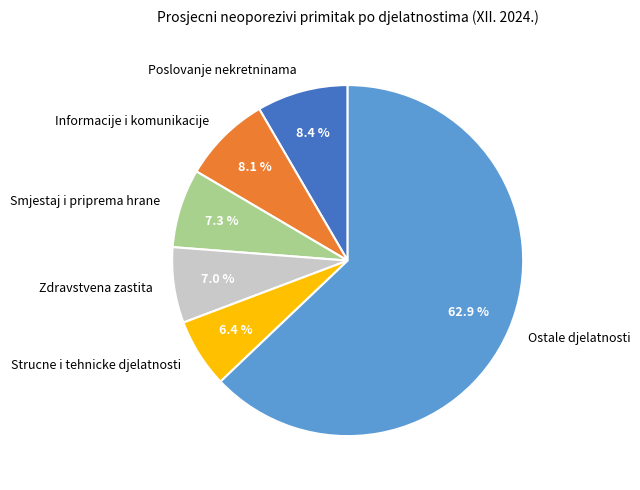

How many segments does this pie chart have?

6